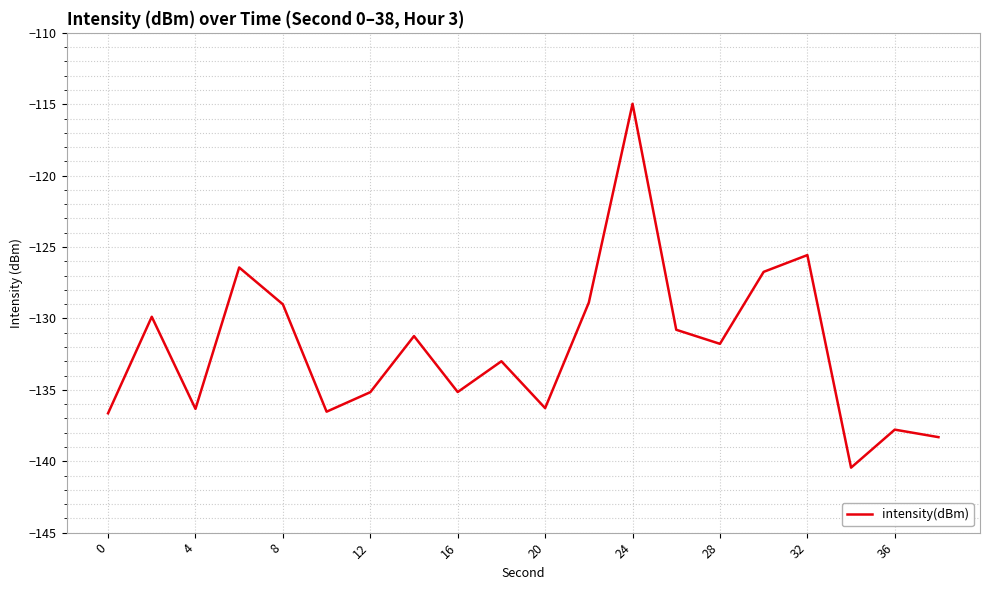

What is the greatest value displayed?

-115.0